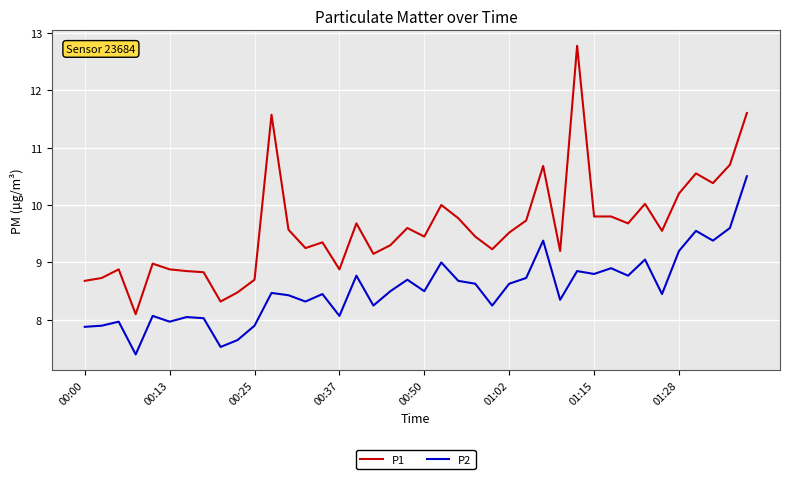

True or false: P2 and P1 intersect in this chart.

False